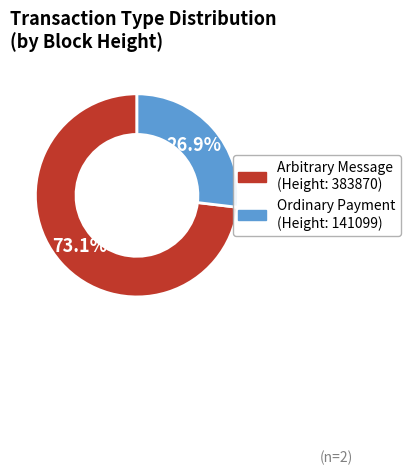

Is there any slice that represents more than half of the pie?

Yes